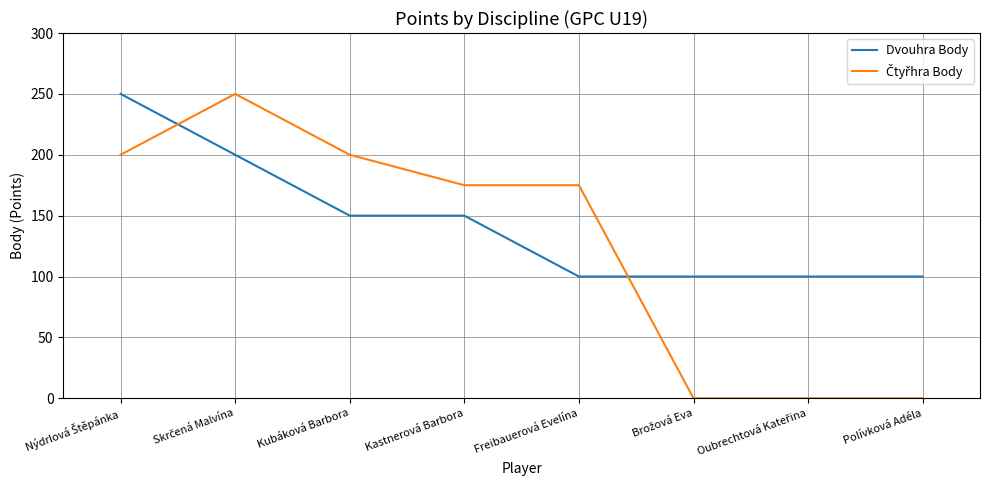

How many series are shown in this chart?

2